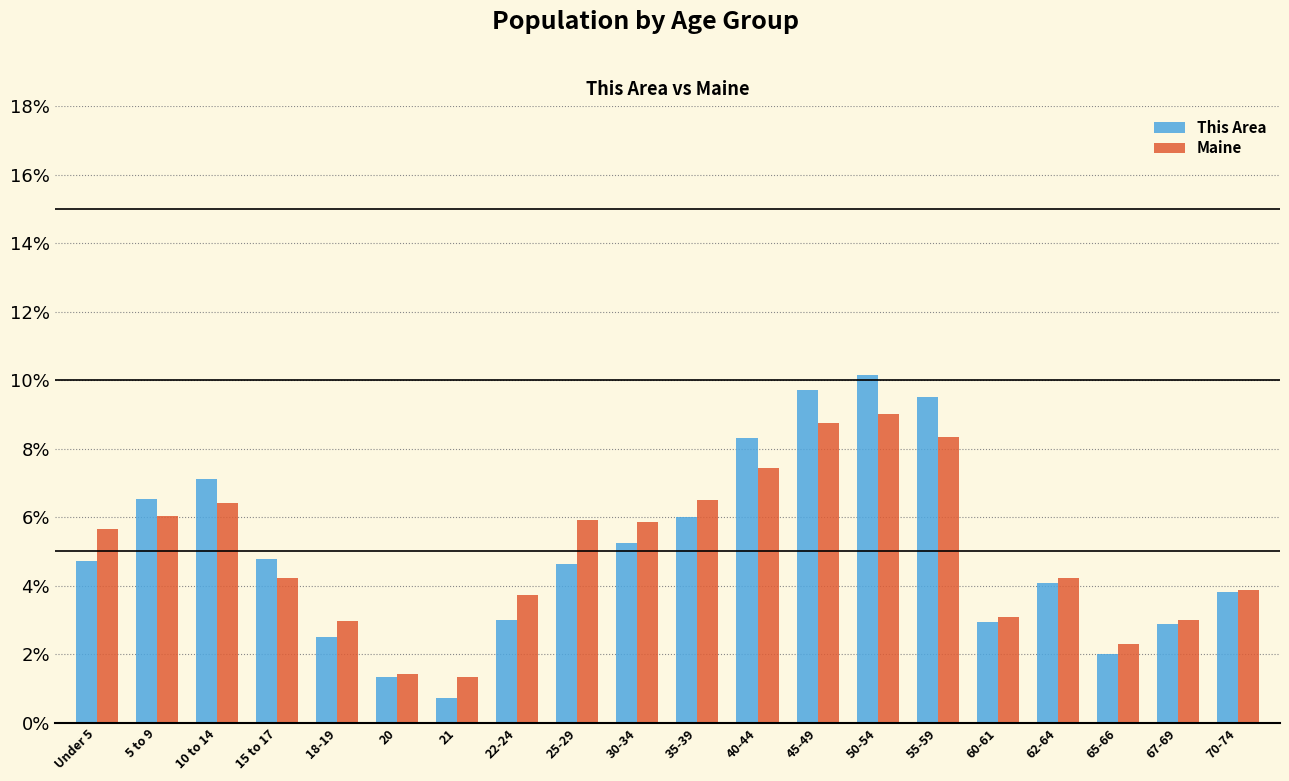

Rank the series by their maximum value, from lowest to highest.

Maine, This Area